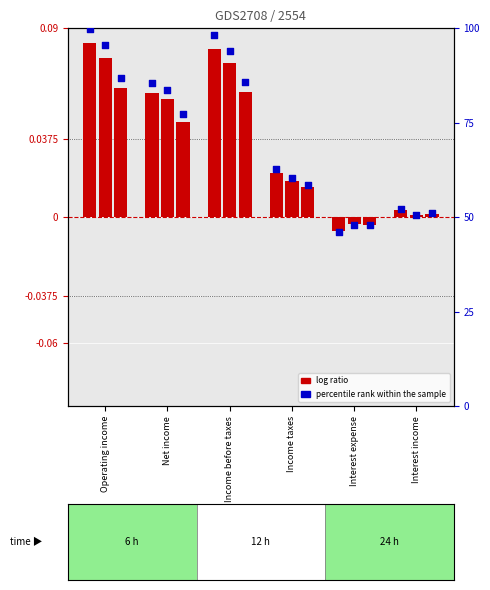

Which series reaches the minimum Y coordinate?

log ratio 2022